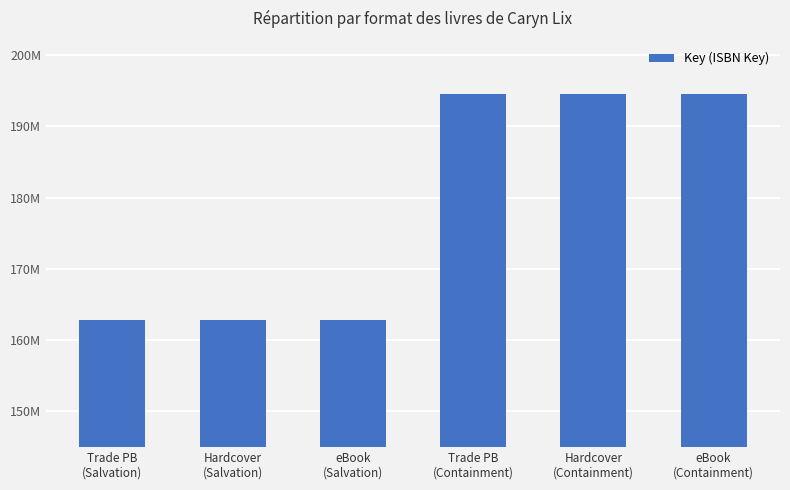

What position from the right is Trade PB
(Salvation)?

6